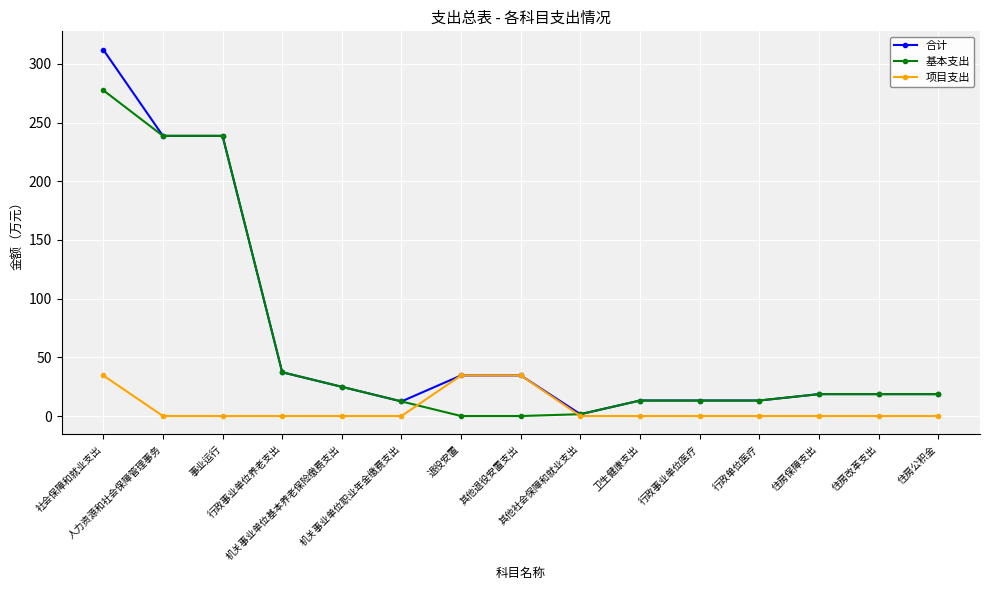

What is the highest value of the 合计 series?

312.2